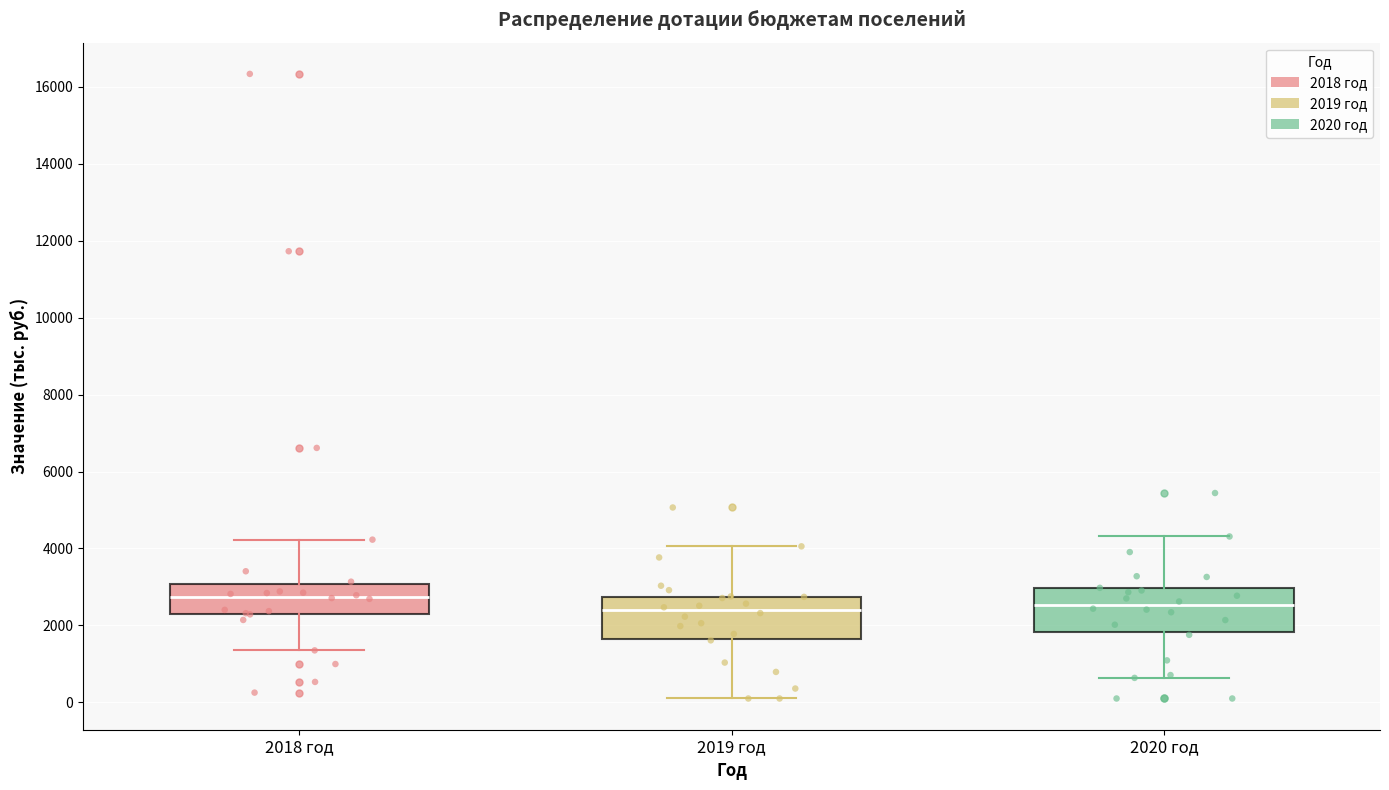

Reading left to right, transcribe this box plot: for each box, give where its median line is, the range the box spans, and where its two whiskers end, as read against the y-axis. The values are not printed on the chart, so give them approximately, as read against the axis.

2018 год: median 2800, box 2200 to 3000, whiskers 1400 to 4200
2019 год: median 2400, box 1600 to 2800, whiskers 200 to 4000
2020 год: median 2600, box 1800 to 3000, whiskers 600 to 4400